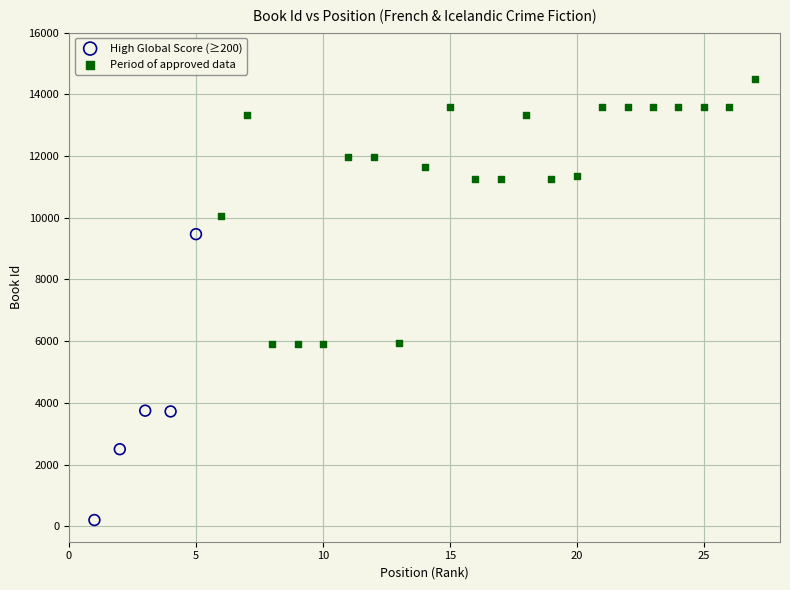

Which series contains the lowest Y value?

High Global Score (≥200)